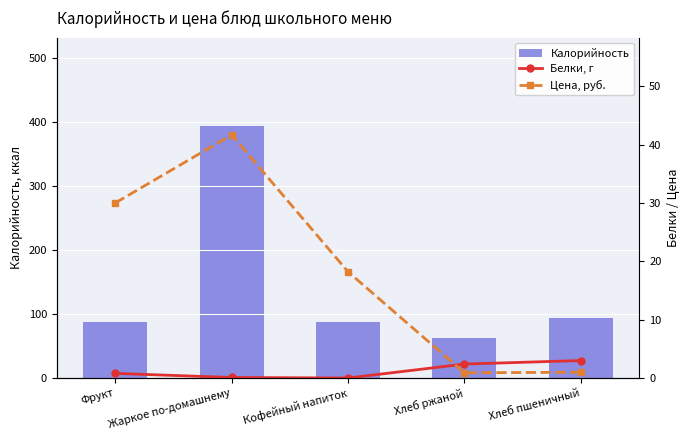

At how many categories does at least one series exceed 234?

1